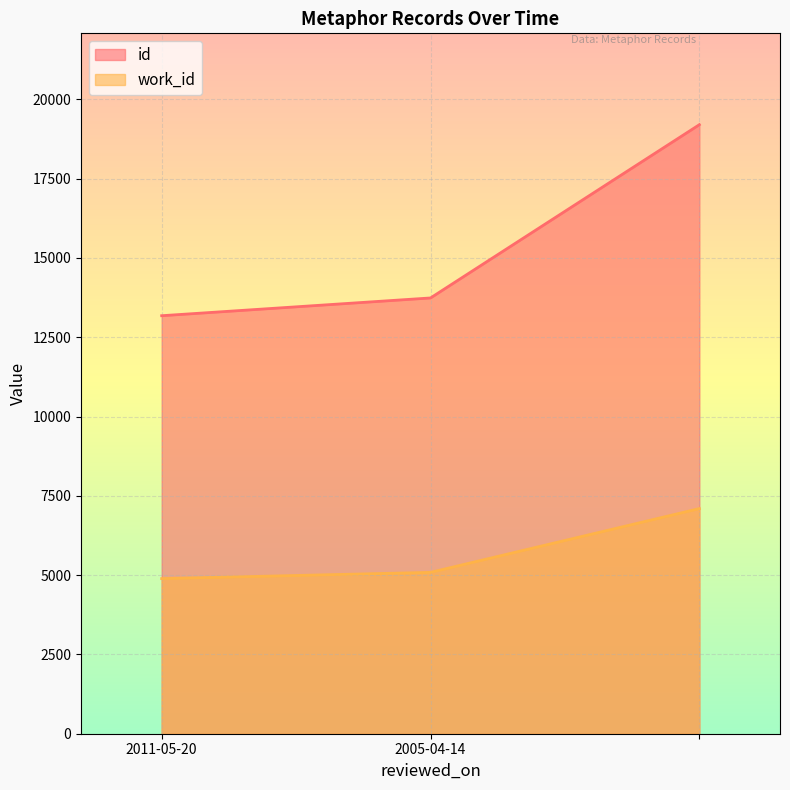

What position from the right is 2005-04-14?

2